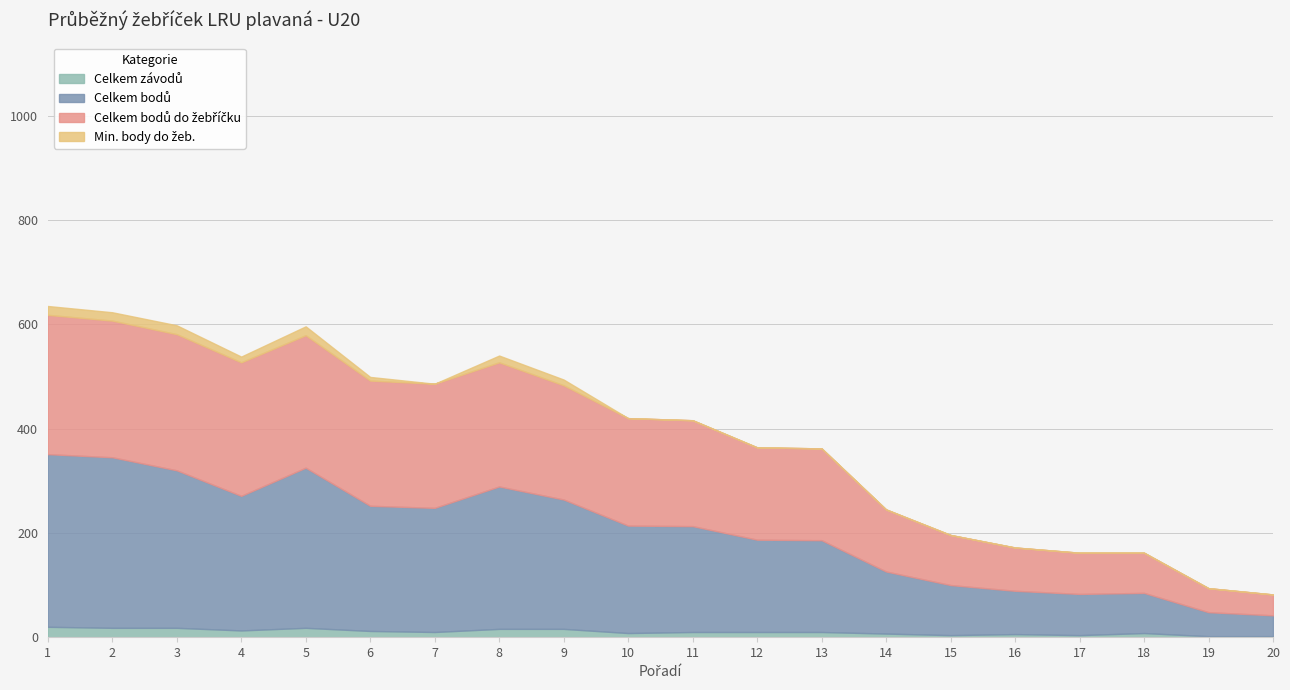

What is the value of the Celkem bodů point at the 18th from the left?

85